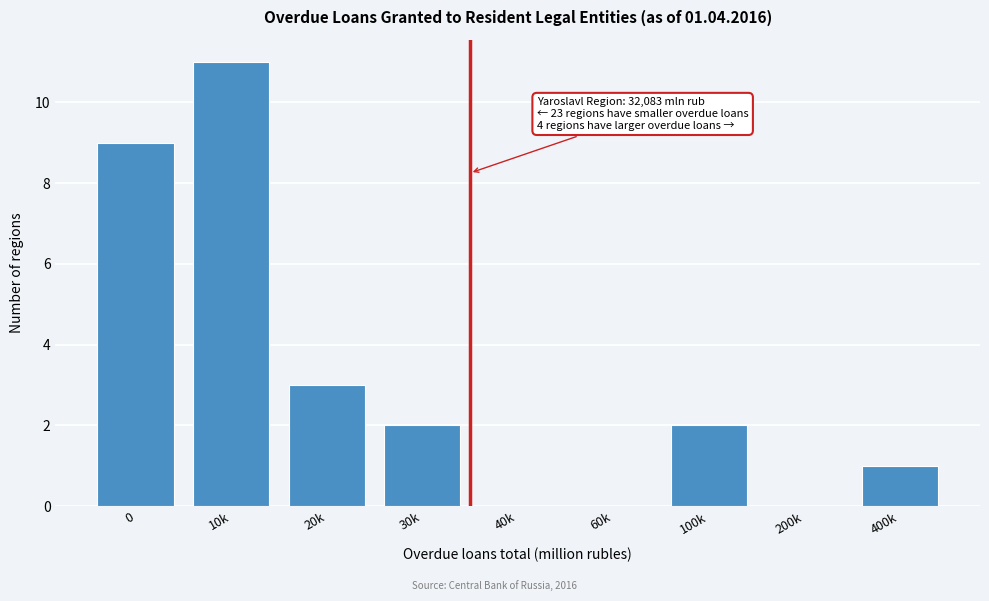

Reading left to right, transcribe all the data shown in this chart.

0=9	10k=11	20k=3	30k=2	40k=0	60k=0	100k=2	200k=0	400k=1